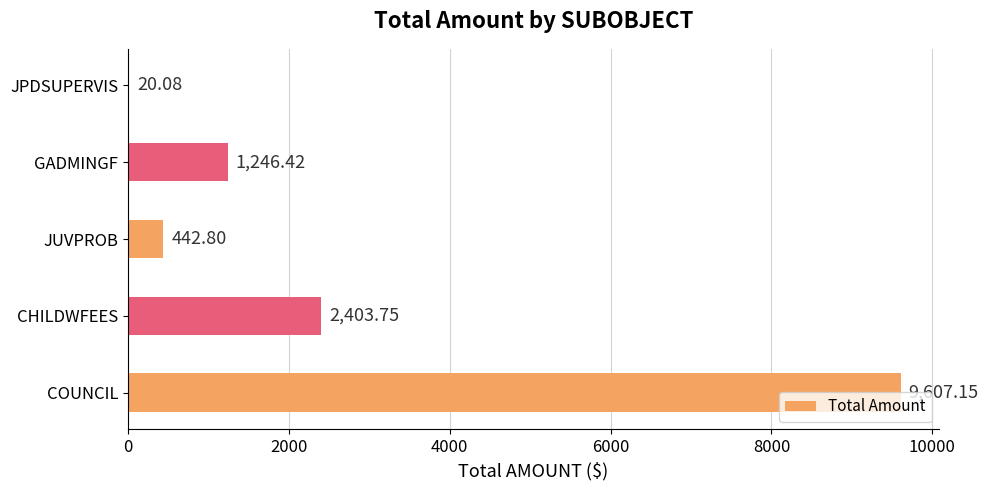

What is the sum of all values?

13720.2